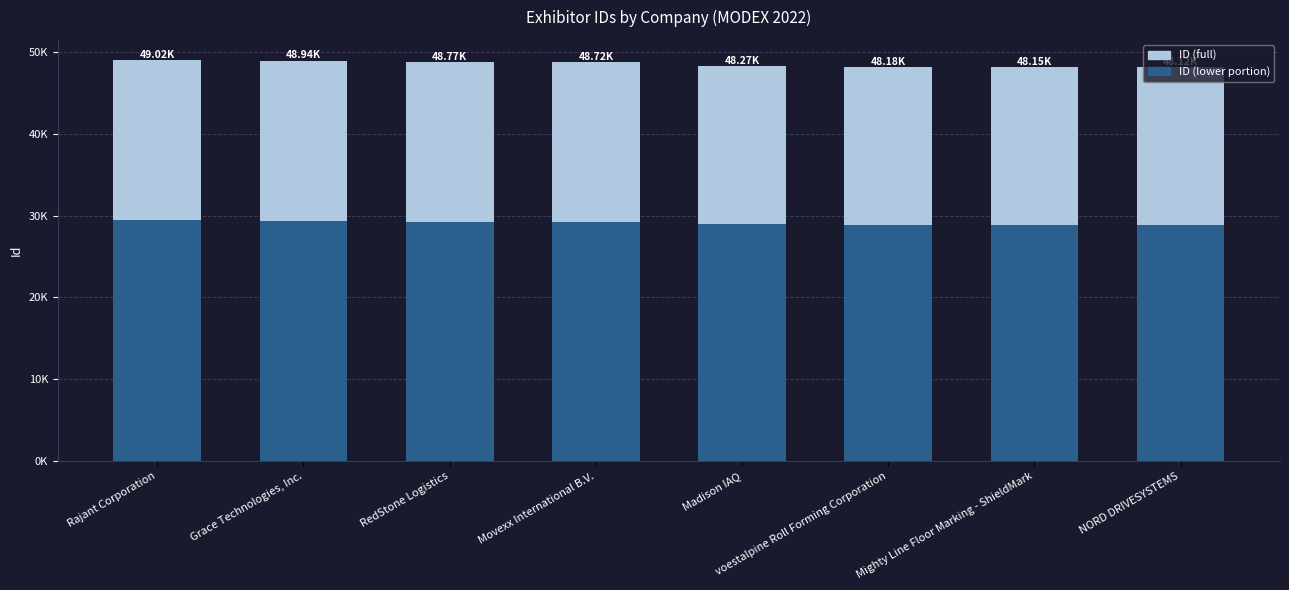

True or false: ID (lower portion) has a value of 45384.2 at Grace Technologies, Inc..

False